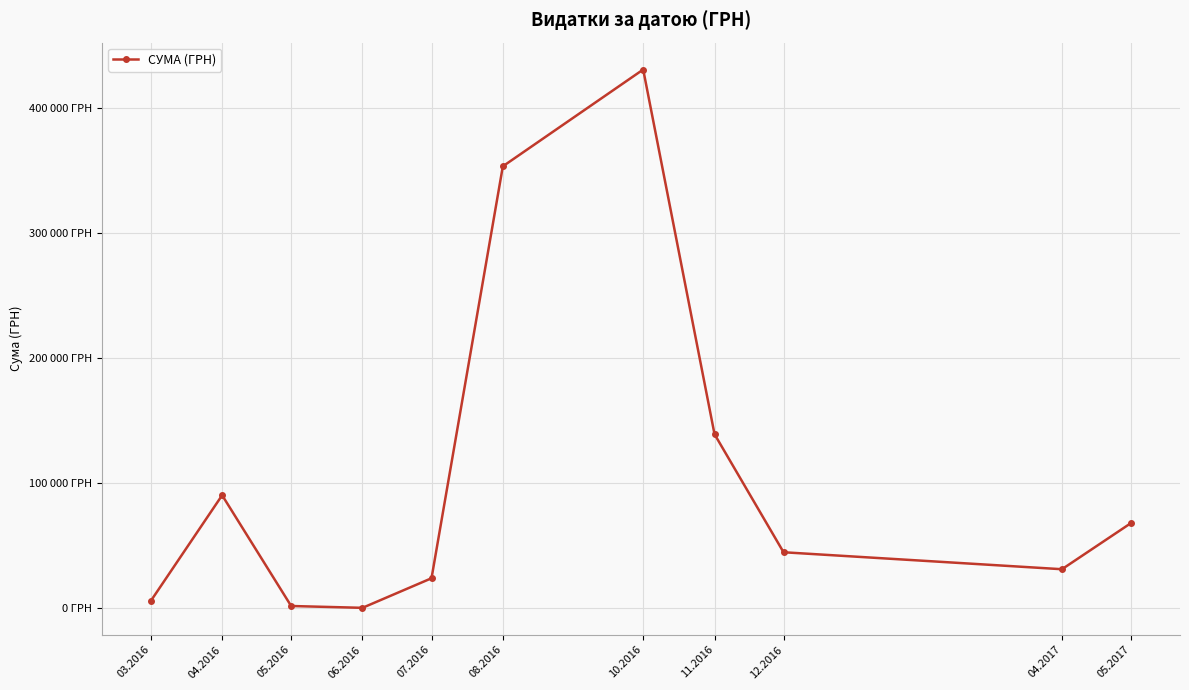

Which label corresponds to the smallest value in the chart?

06.2016